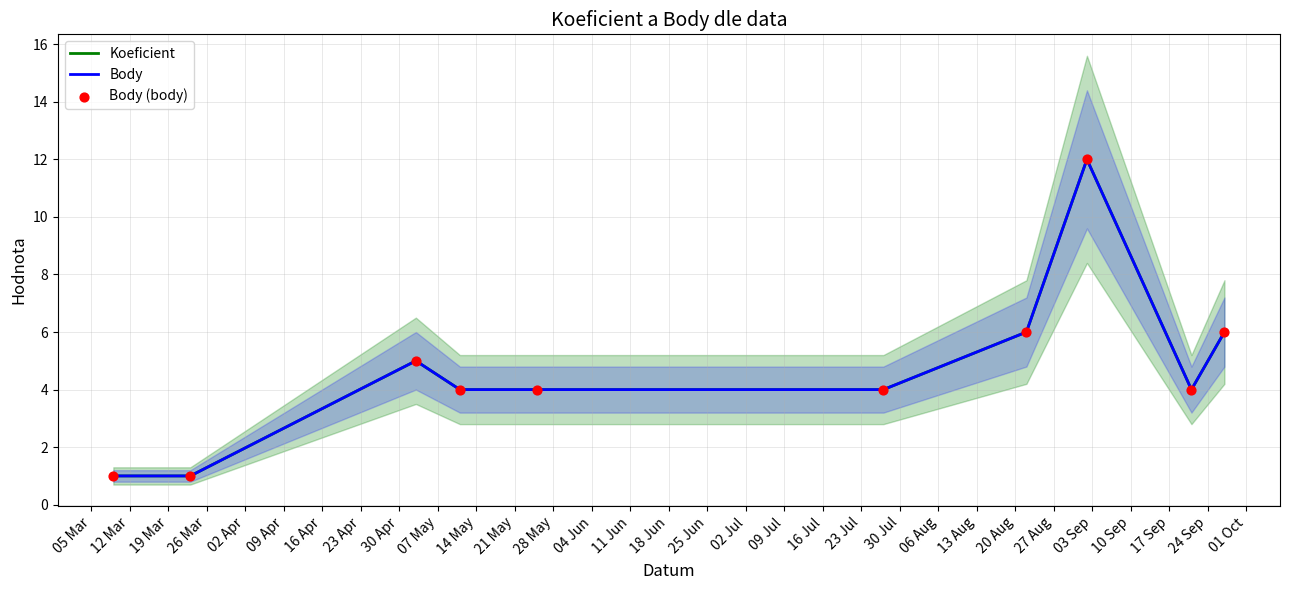

At how many categories does at least one series exceed 9?

1